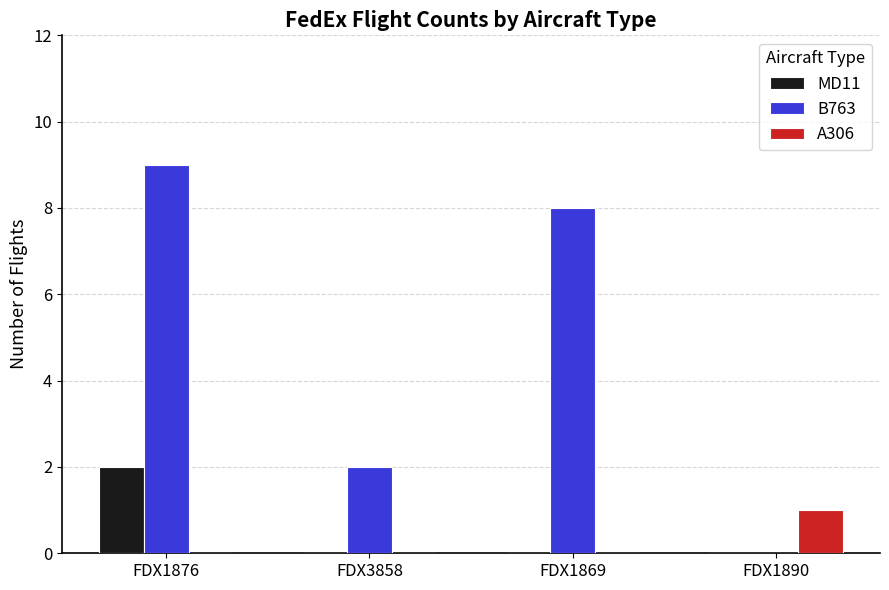

Does the chart contain stacked bars?

No